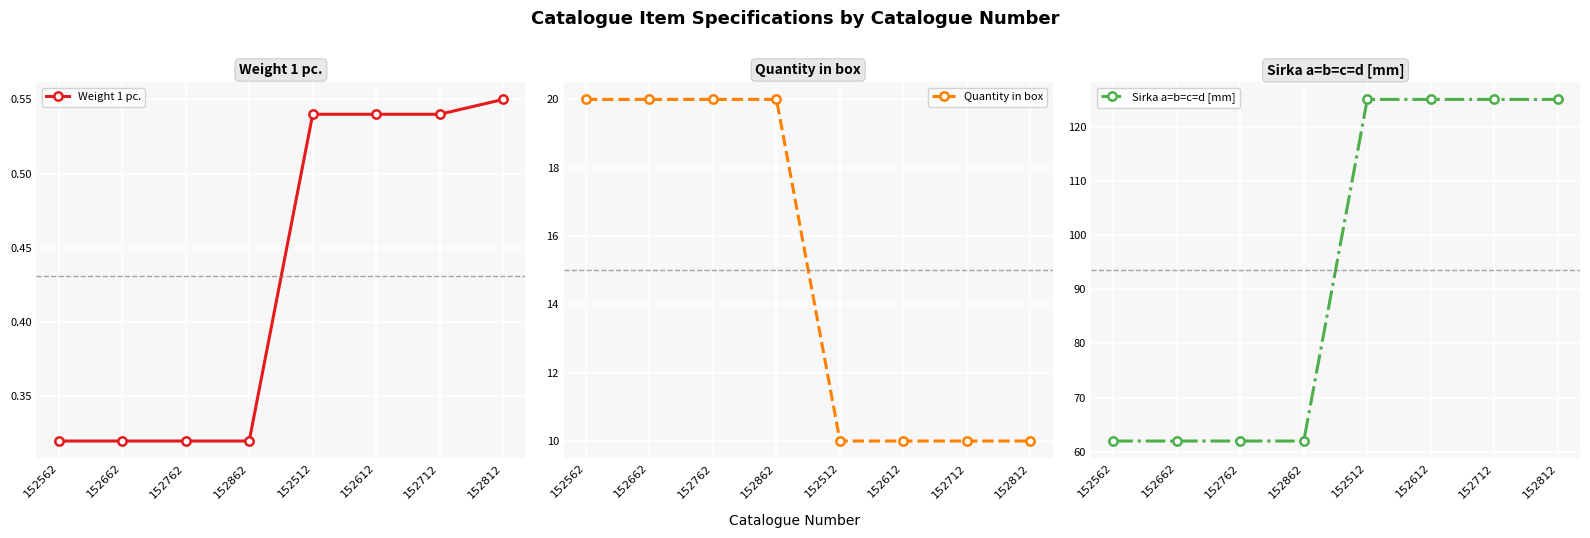

True or false: Sirka a=b=c=d [mm] and Quantity in box cross at least once.

False